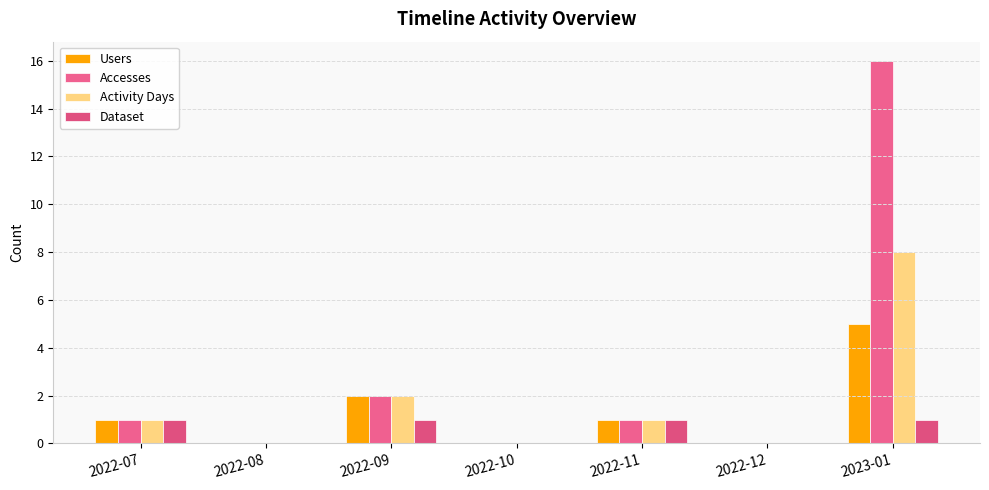

How many series are shown in this chart?

4